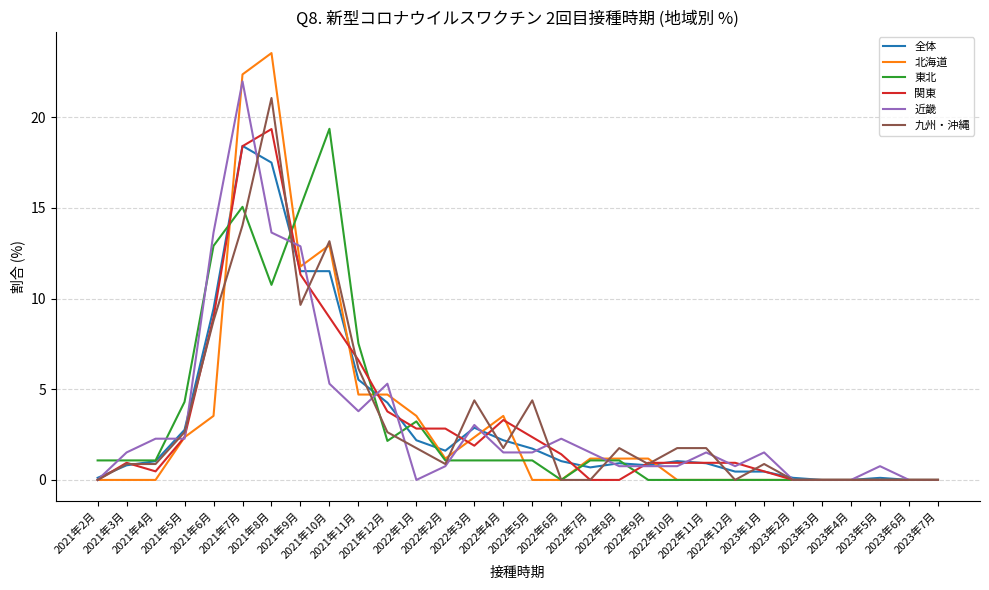

True or false: 全体 has more than 1 points higher than both neighbors.

True